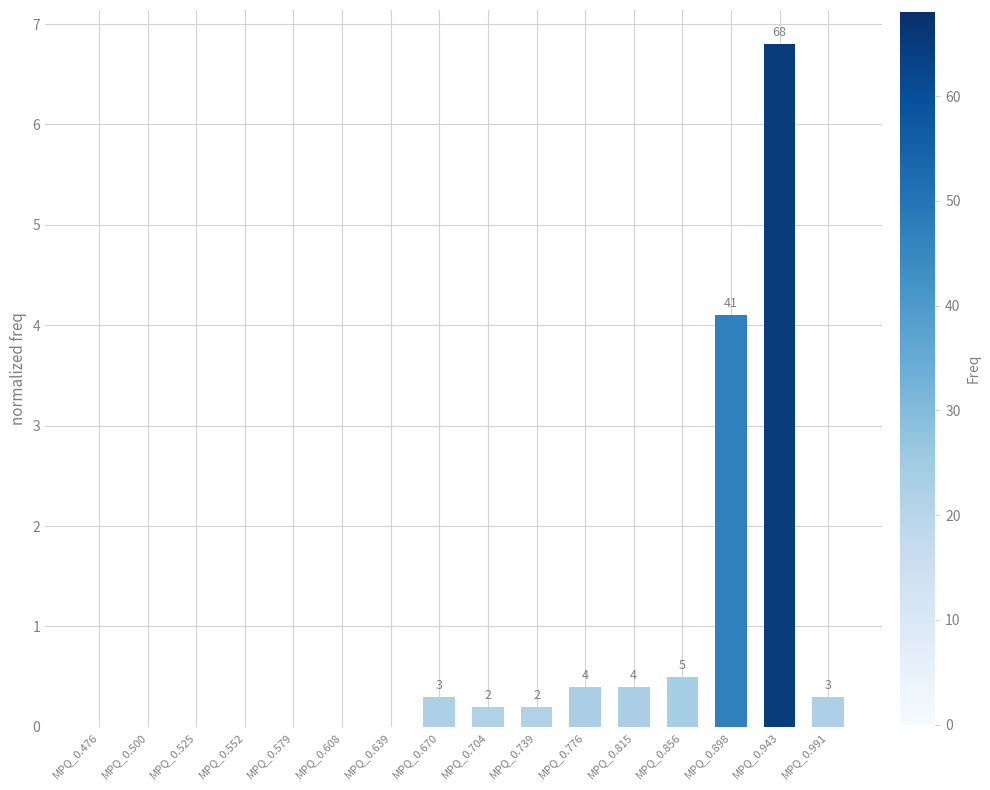

Reading left to right, what are all the values shown in this chart?

0.0	0.0	0.0	0.0	0.0	0.0	0.0	0.3	0.2	0.2	0.4	0.4	0.5	4.1	6.8	0.3